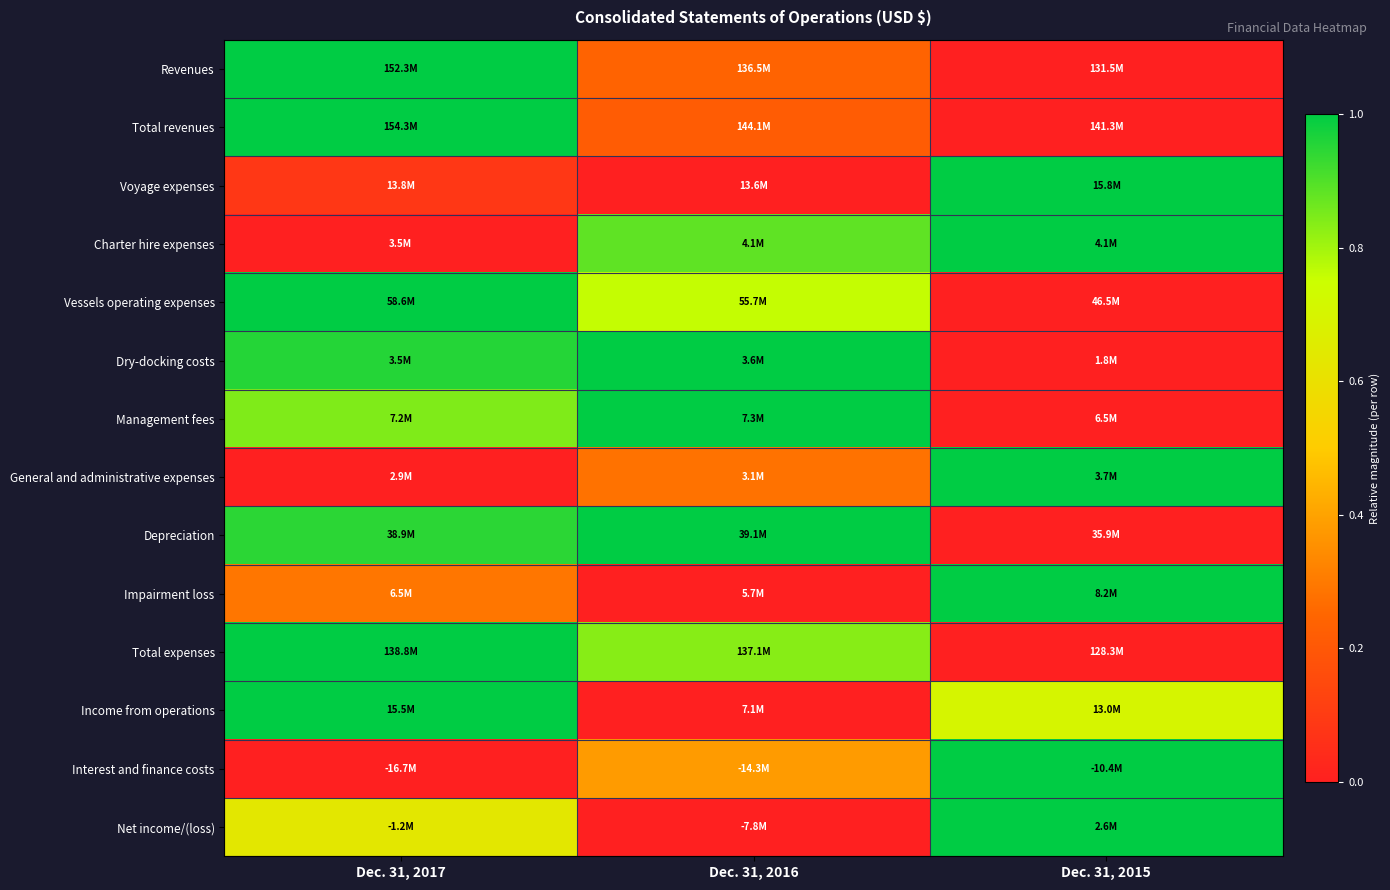

Between Dec. 31, 2017 and Dec. 31, 2015, which is larger?

Dec. 31, 2017